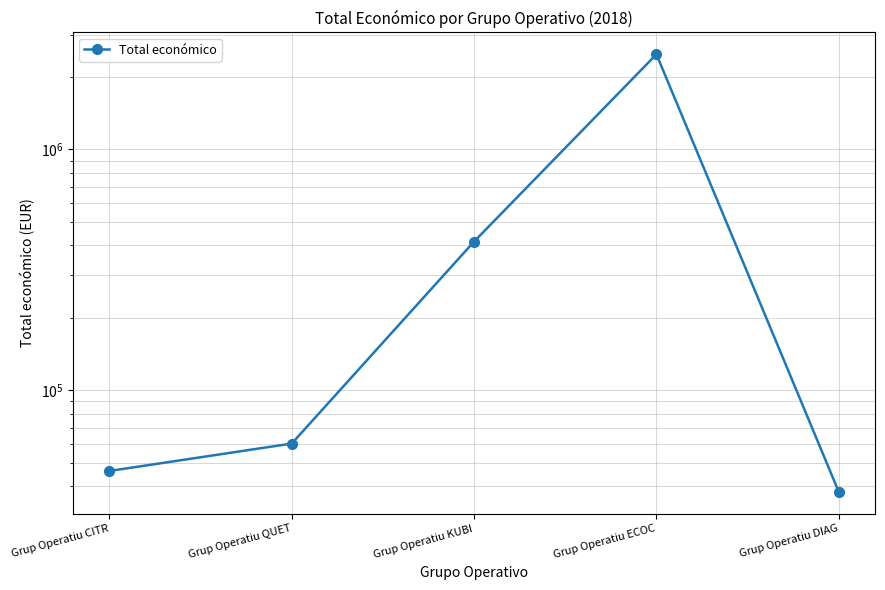

Reading left to right, list all the values displayed in this chart.

46300	60172	414788	2483714	37924